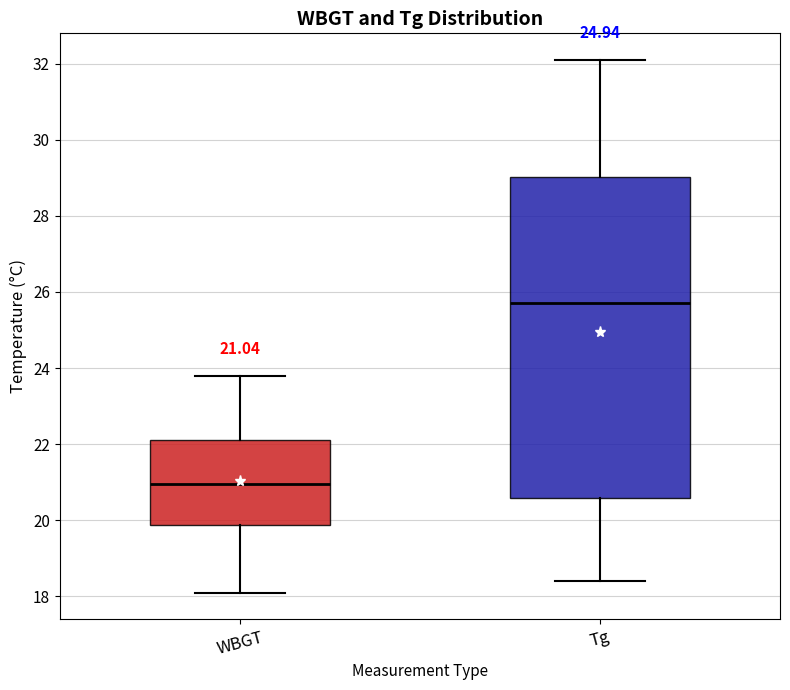

Which box is the tallest, from its lower edge to its upper edge?

Tg